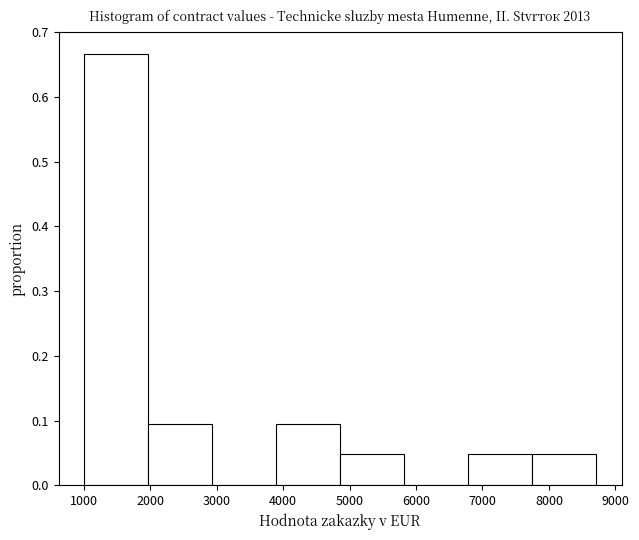

How tall is the bar that spans 1000 to 2000 on the x-axis? Neither the bar edges nor the heights are printed on the chart, so give them approximately, as read against the axes.

0.67